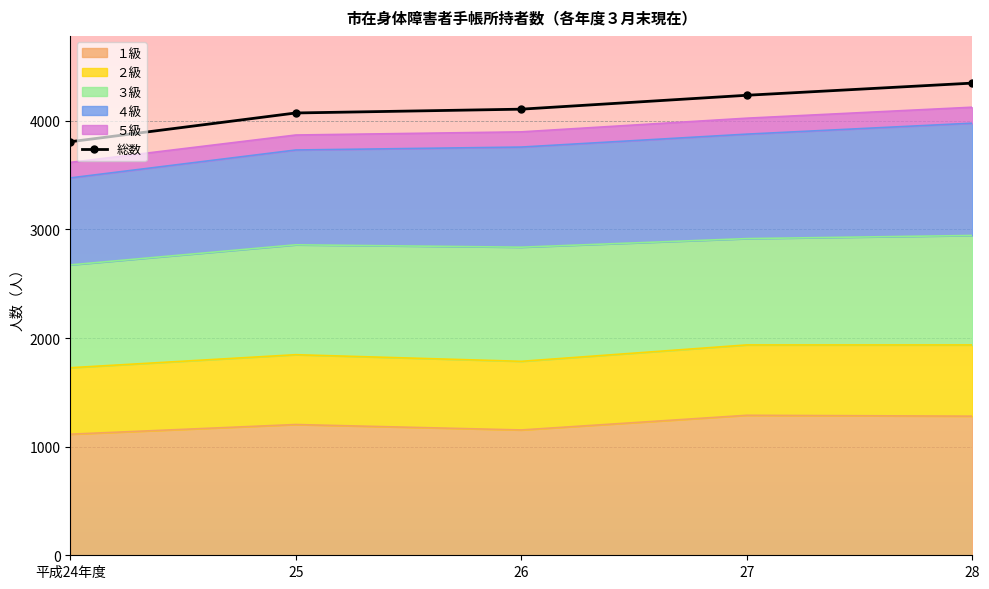

The value at 25 is 5500. True or false?

False